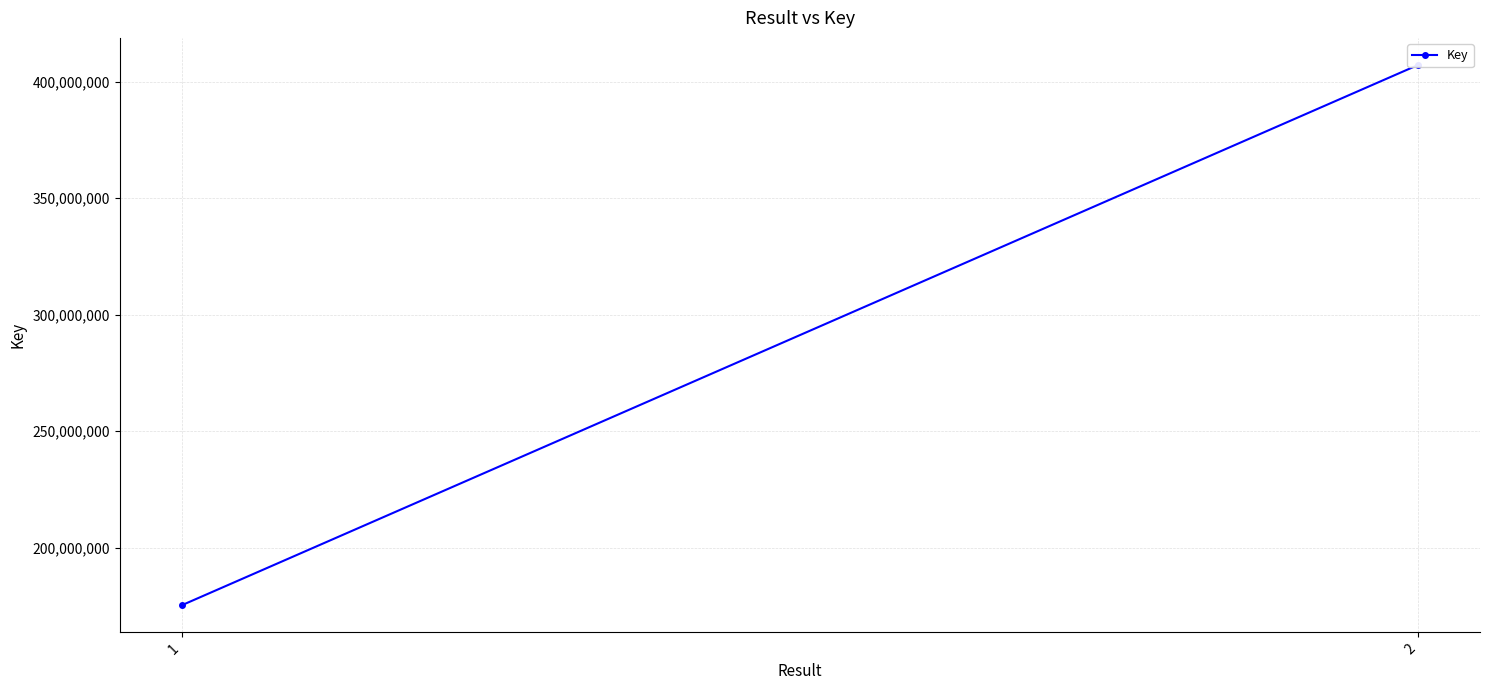

Reading left to right, what are all the values shown in this chart?

1=175366551	2=407124233